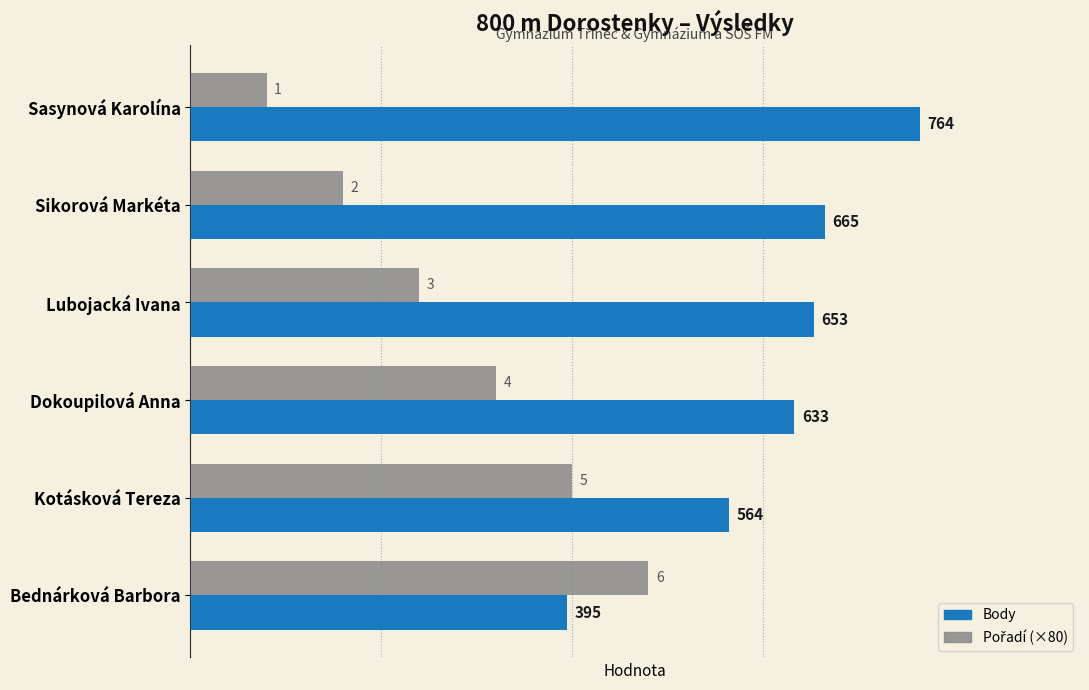

What is the total value across all series at Sasynová Karolína?

844